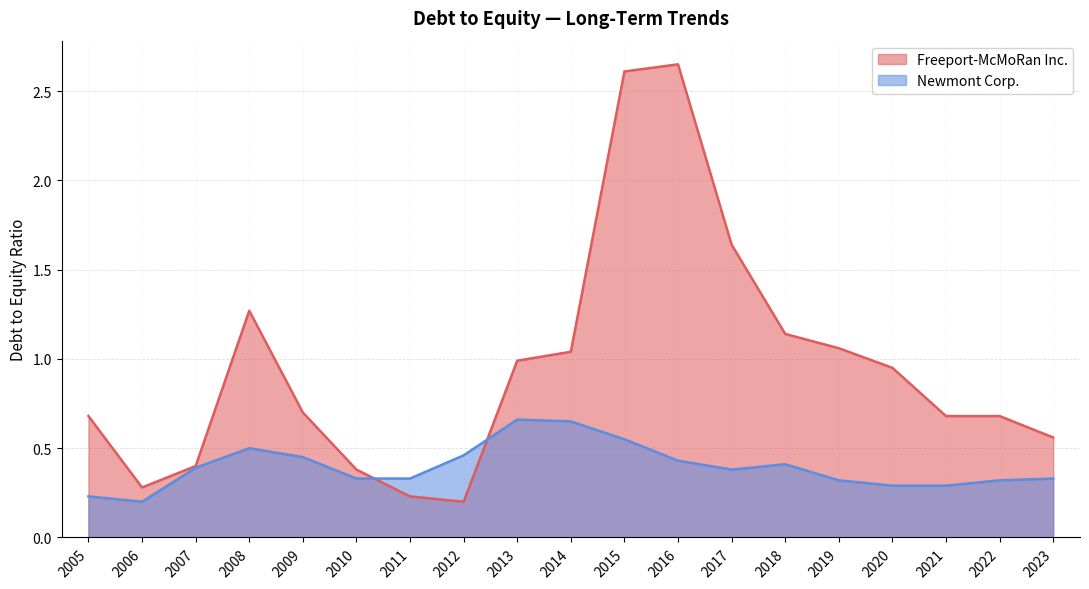

True or false: Newmont Corp. has a value of 0.6 at 2015.

True